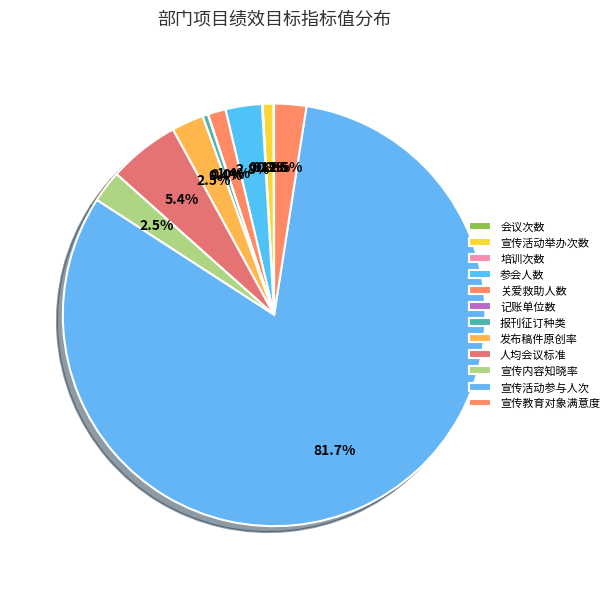

Which slice is the largest?

宣传活动参与人次